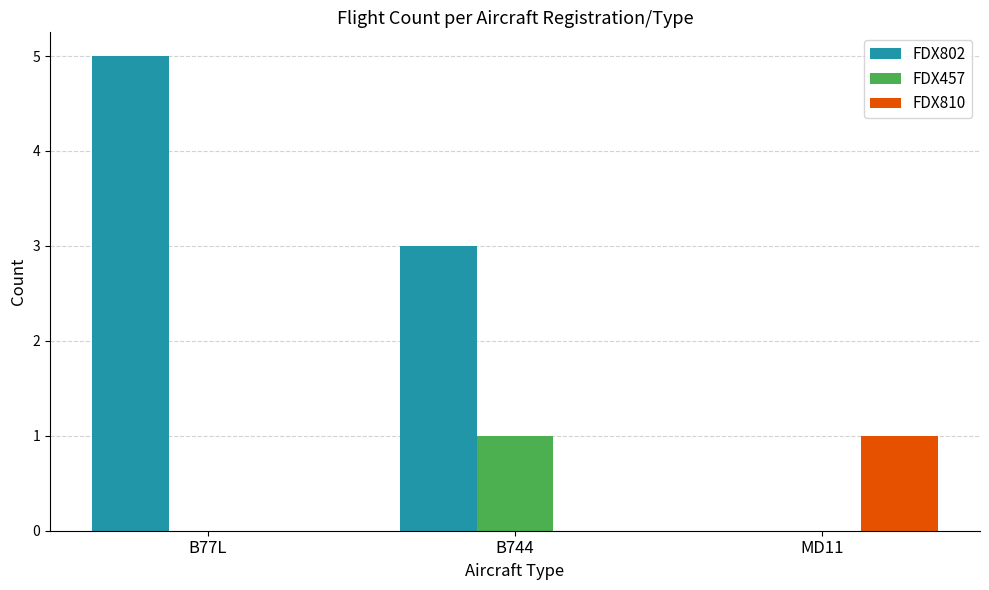

Which series has the largest total across all categories?

FDX802